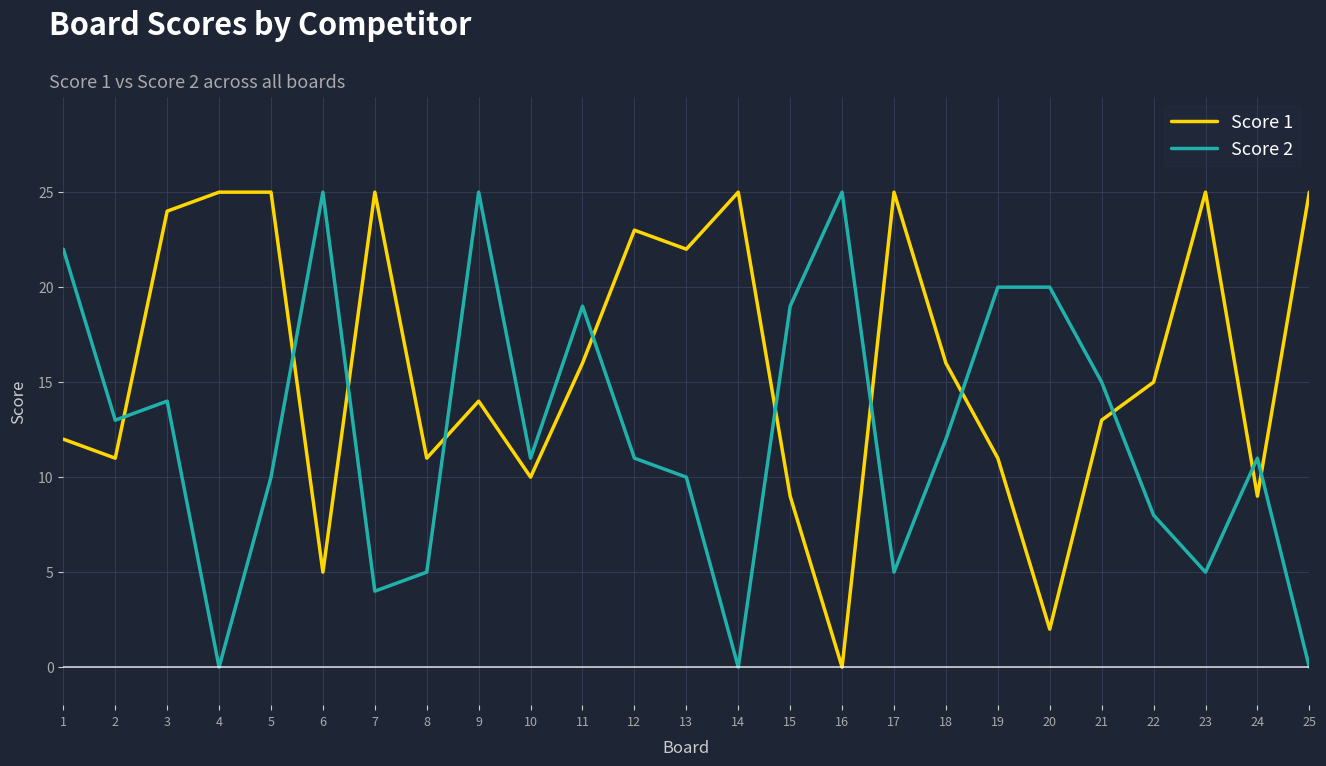

Reading left to right, what are all the values shown in this chart?

Score 1: 1=12	2=11	3=24	4=25	5=25	6=5	7=25	8=11	9=14	10=10	11=16	12=23	13=22	14=25	15=9	16=0	17=25	18=16	19=11	20=2	21=13	22=15	23=25	24=9	25=25
Score 2: 1=22	2=13	3=14	4=0	5=10	6=25	7=4	8=5	9=25	10=11	11=19	12=11	13=10	14=0	15=19	16=25	17=5	18=12	19=20	20=20	21=15	22=8	23=5	24=11	25=0